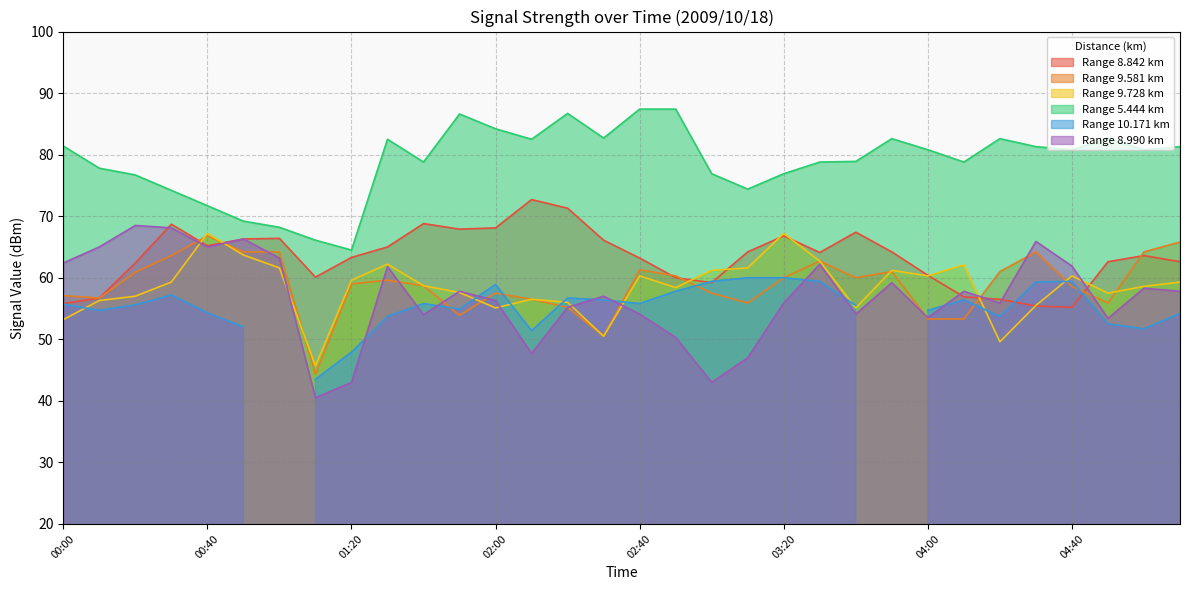

True or false: 5.444 and 9.581 intersect in this chart.

False